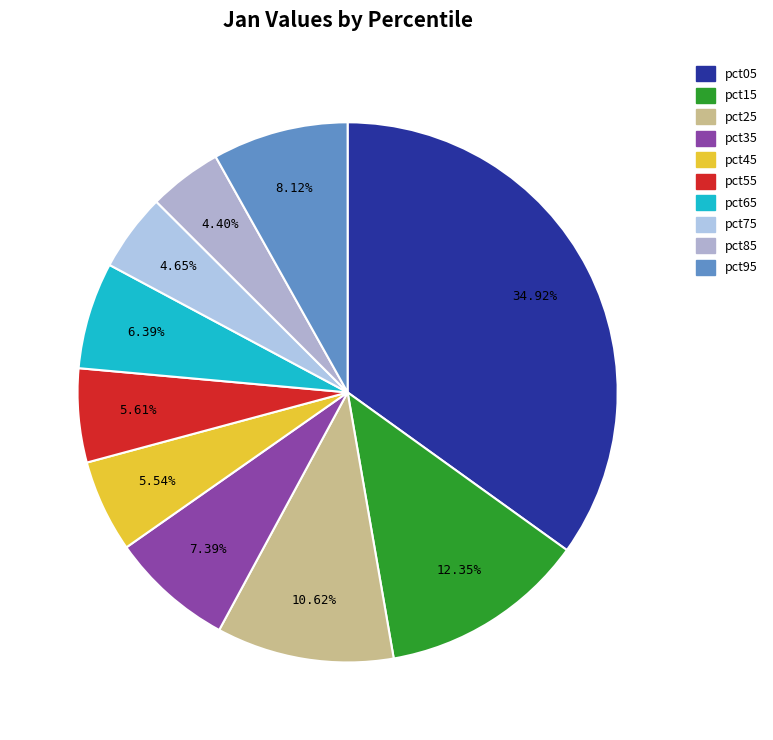

To the nearest percent, what percentage of the pie is pct85?

4%